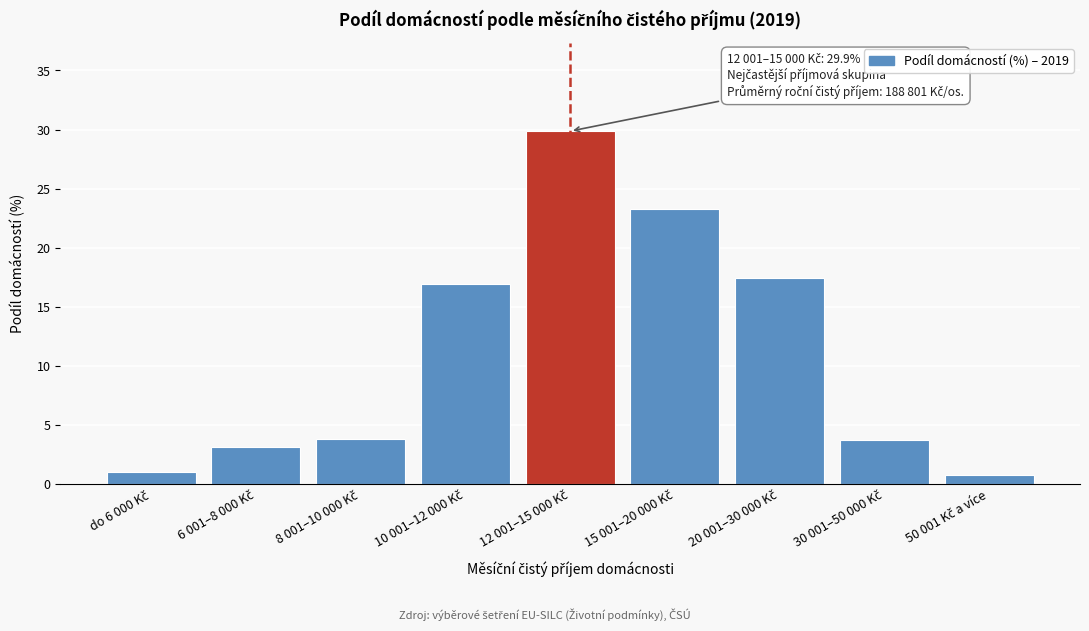

What is the smallest value displayed?

0.8